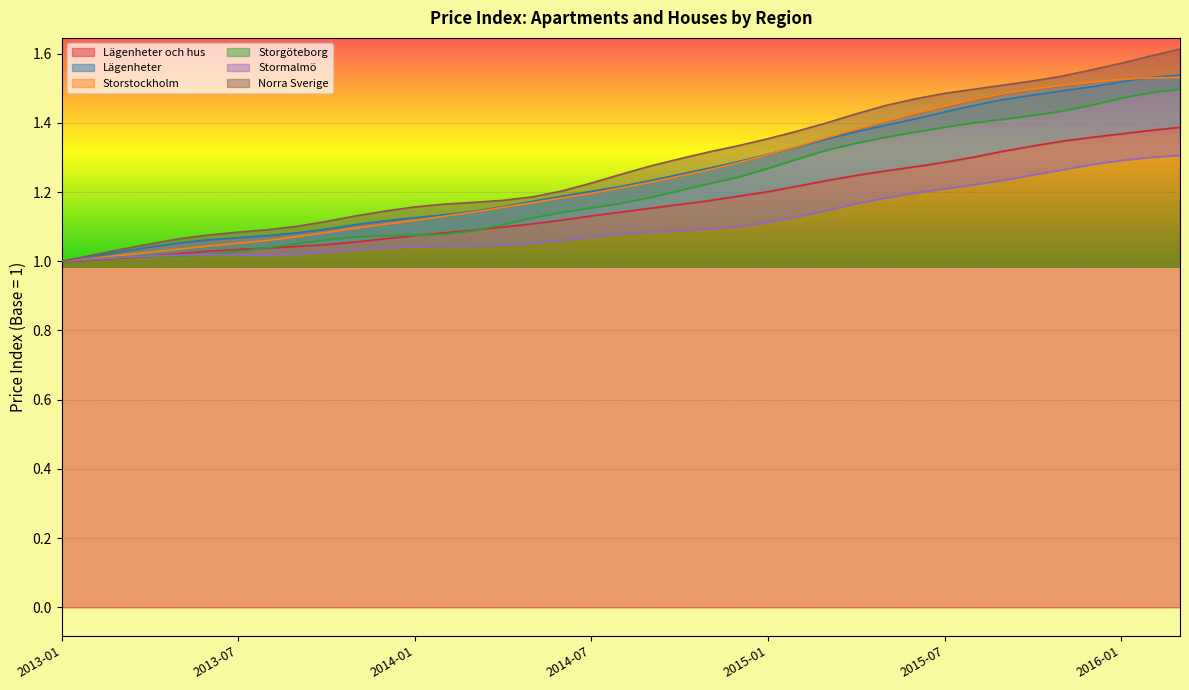

What are all the series names shown in the legend?

Lägenheter och hus, Lägenheter, Storstockholm, Storgöteborg, Stormalmö, Norra Sverige